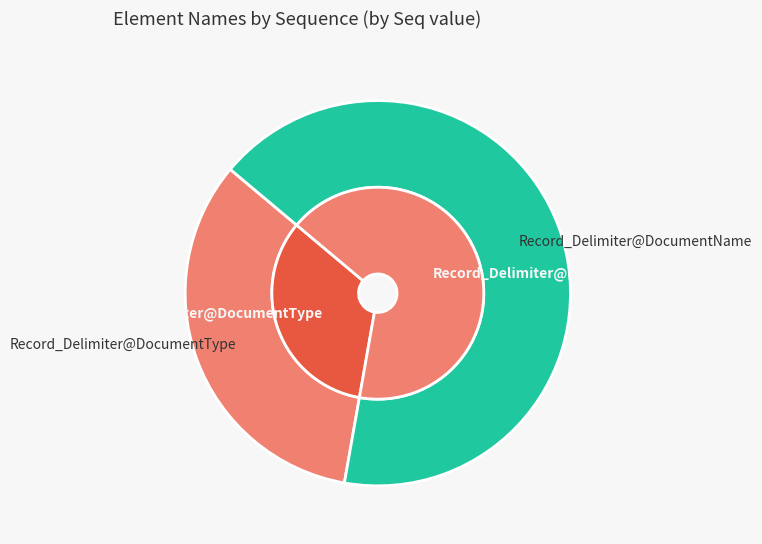

What is the change in value from Record_Delimiter@DocumentType to Record_Delimiter@DocumentName?

+1